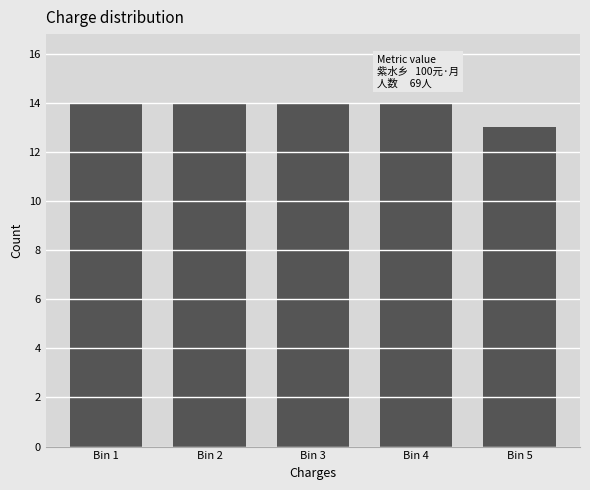

Reading left to right, list all the values displayed in this chart.

Bin 1=14	Bin 2=14	Bin 3=14	Bin 4=14	Bin 5=13